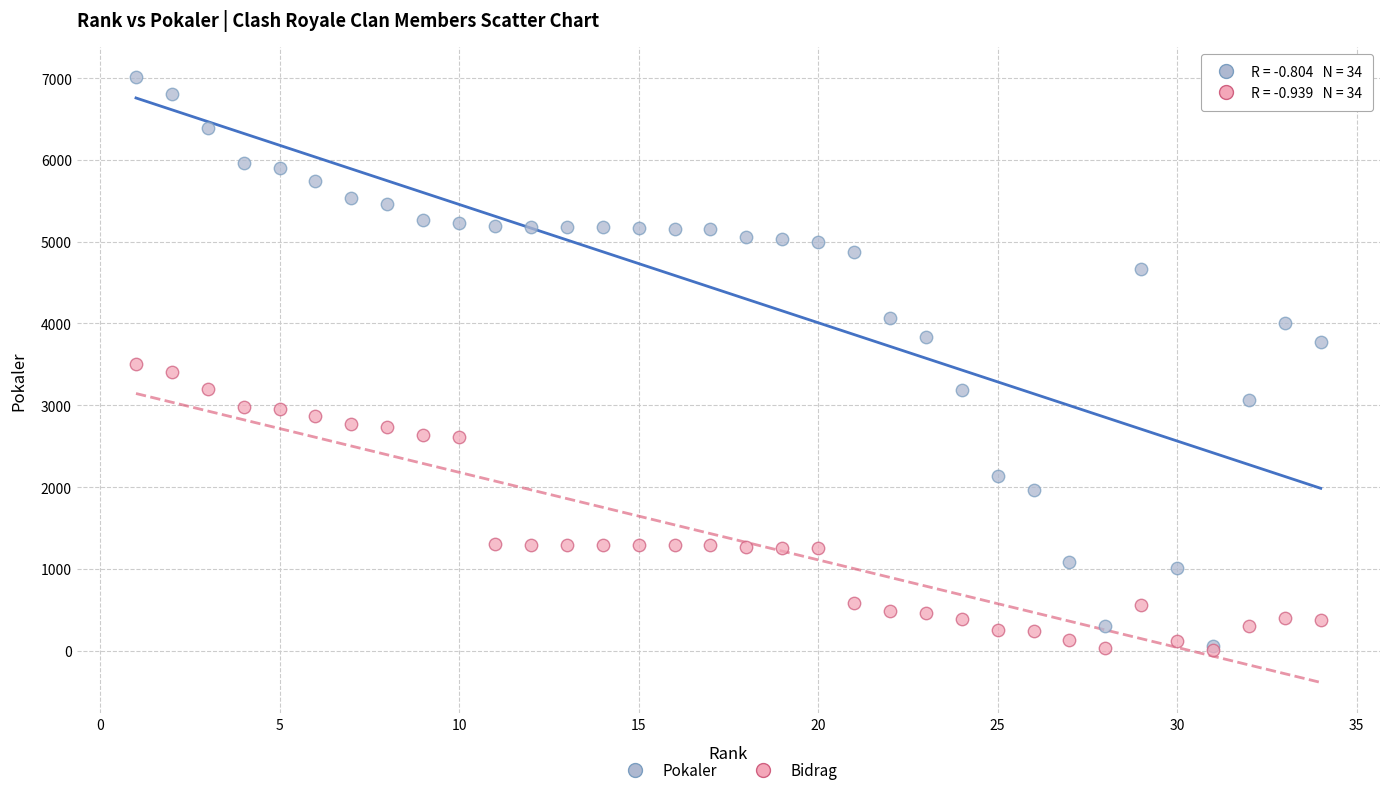

In the Bidrag series, what Y value is closest to 1755?

1297